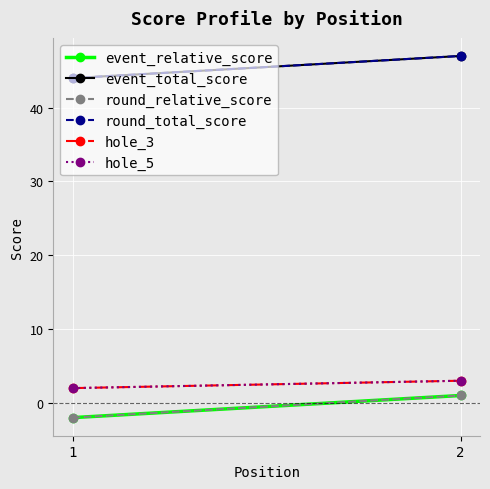

Reading right to left, transcribe all the data shown in this chart.

event_relative_score: 1	-2
event_total_score: 47	44
round_relative_score: 1	-2
round_total_score: 47	44
hole_3: 3	2
hole_5: 3	2